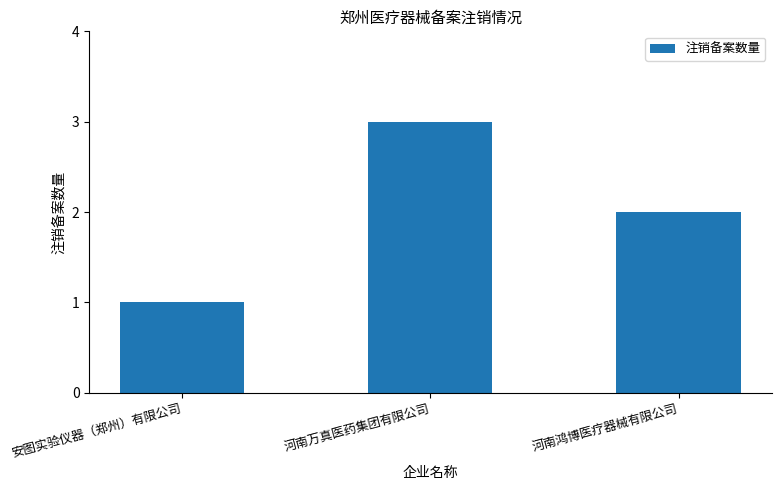

Reading left to right, list all the values displayed in this chart.

1	3	2